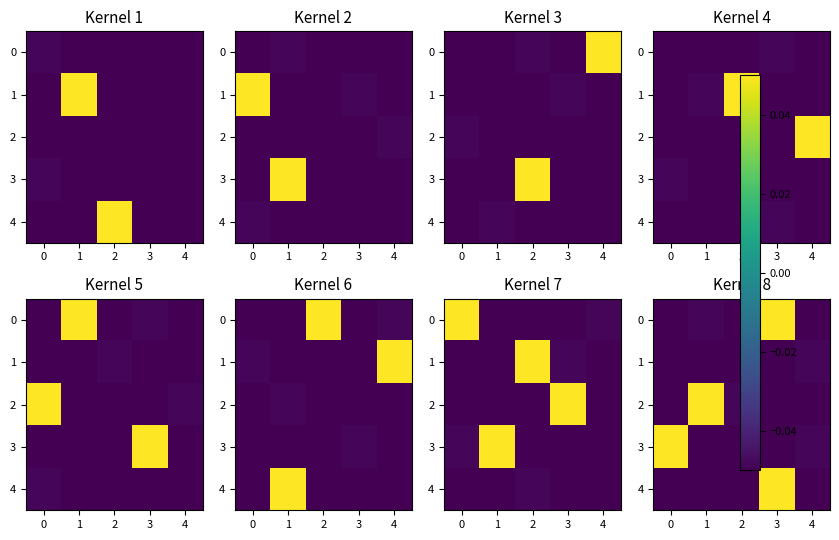

The value of 0 at 3 is 0.0. True or false?

False